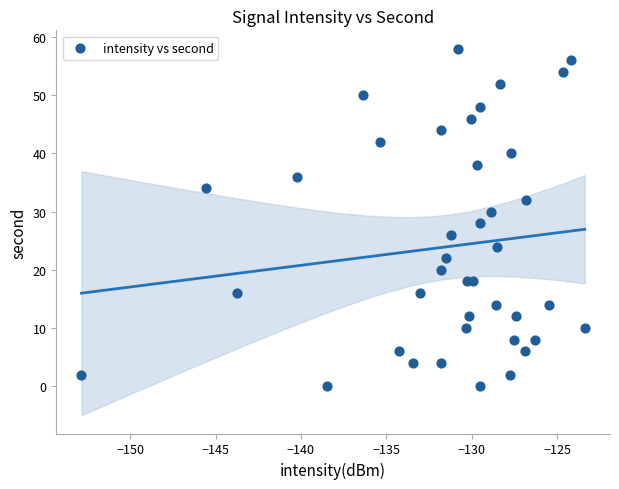

What is the range of Y values (max minus min)?

58